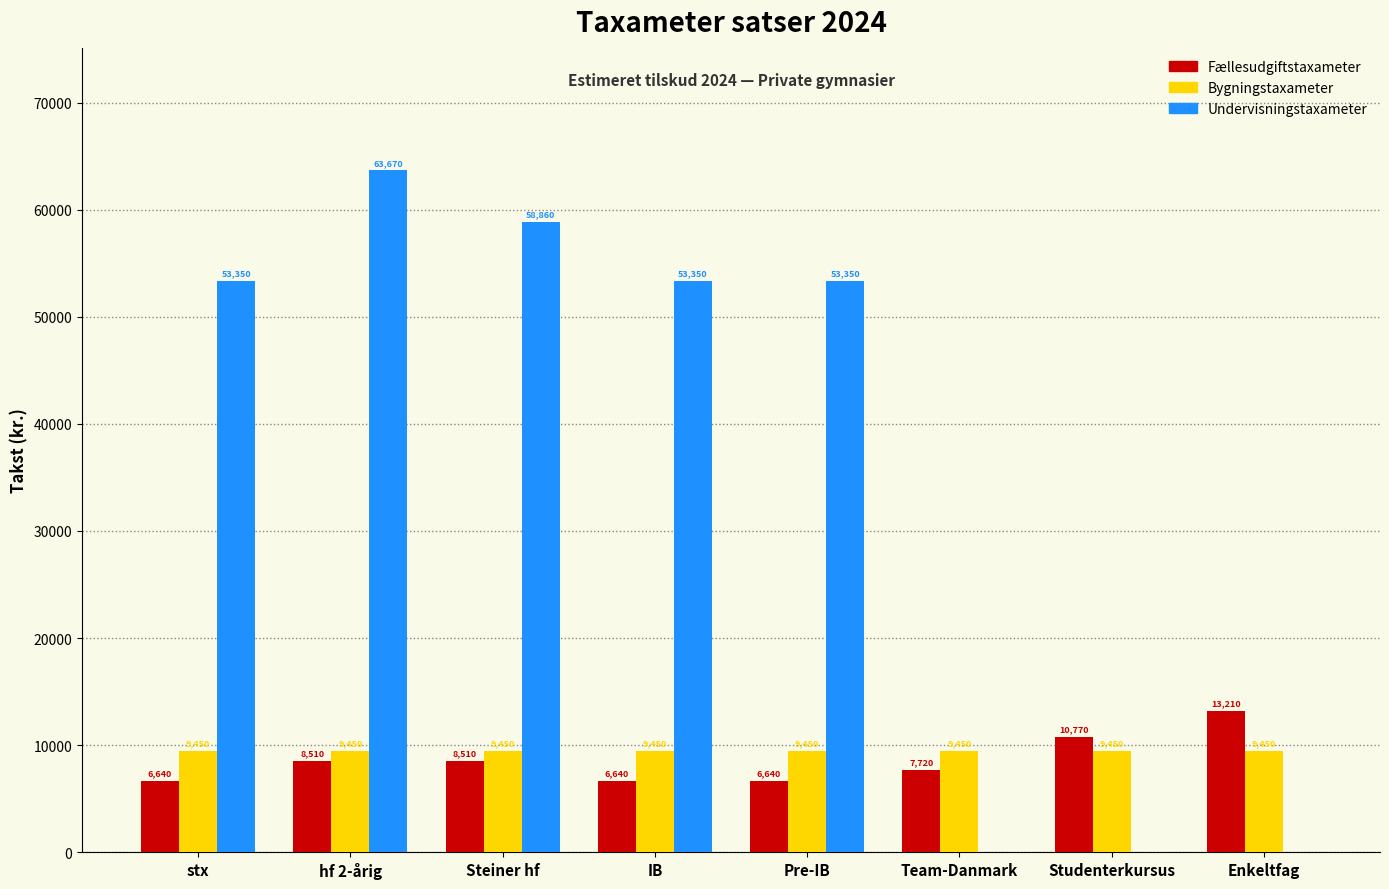

What is the average value of the Fællesudgiftstaxameter series?

8580